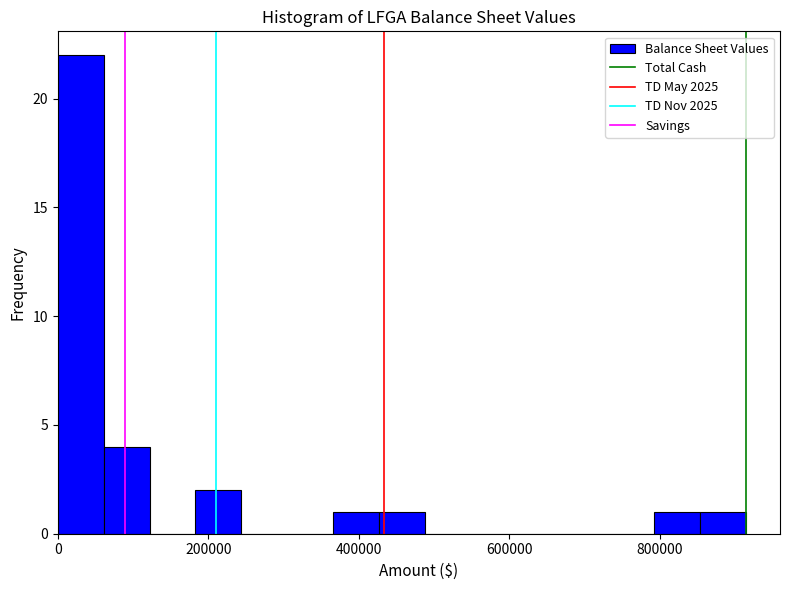

Around what value on the x-axis is the tallest bar? Give the approximate position of its centre, as read against the axis.

40000